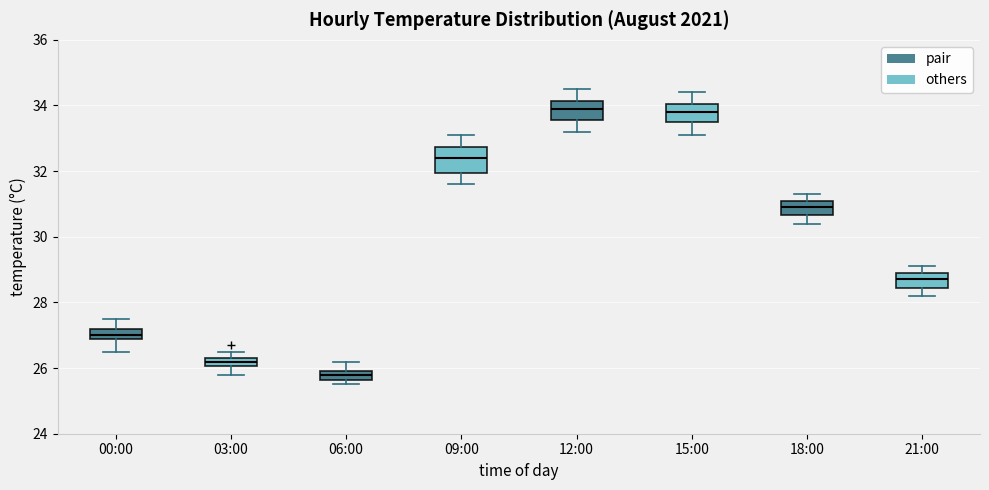

Which box has the lowest median line?

06:00